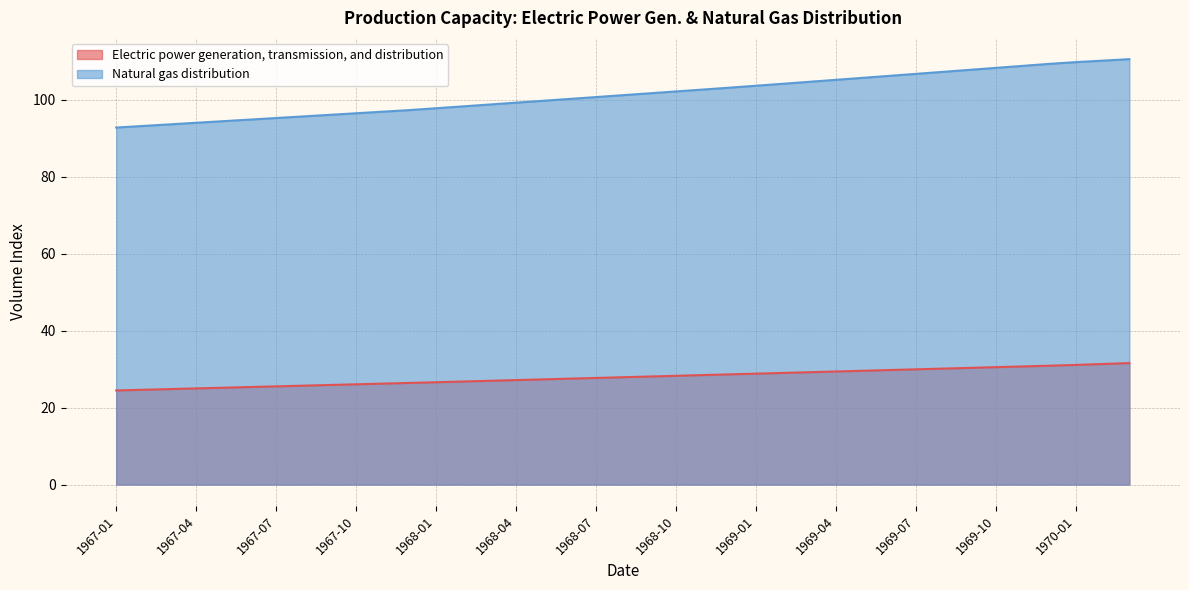

List the series in order of their peak value, lowest first.

Electric power generation, transmission, and distribution, Natural gas distribution